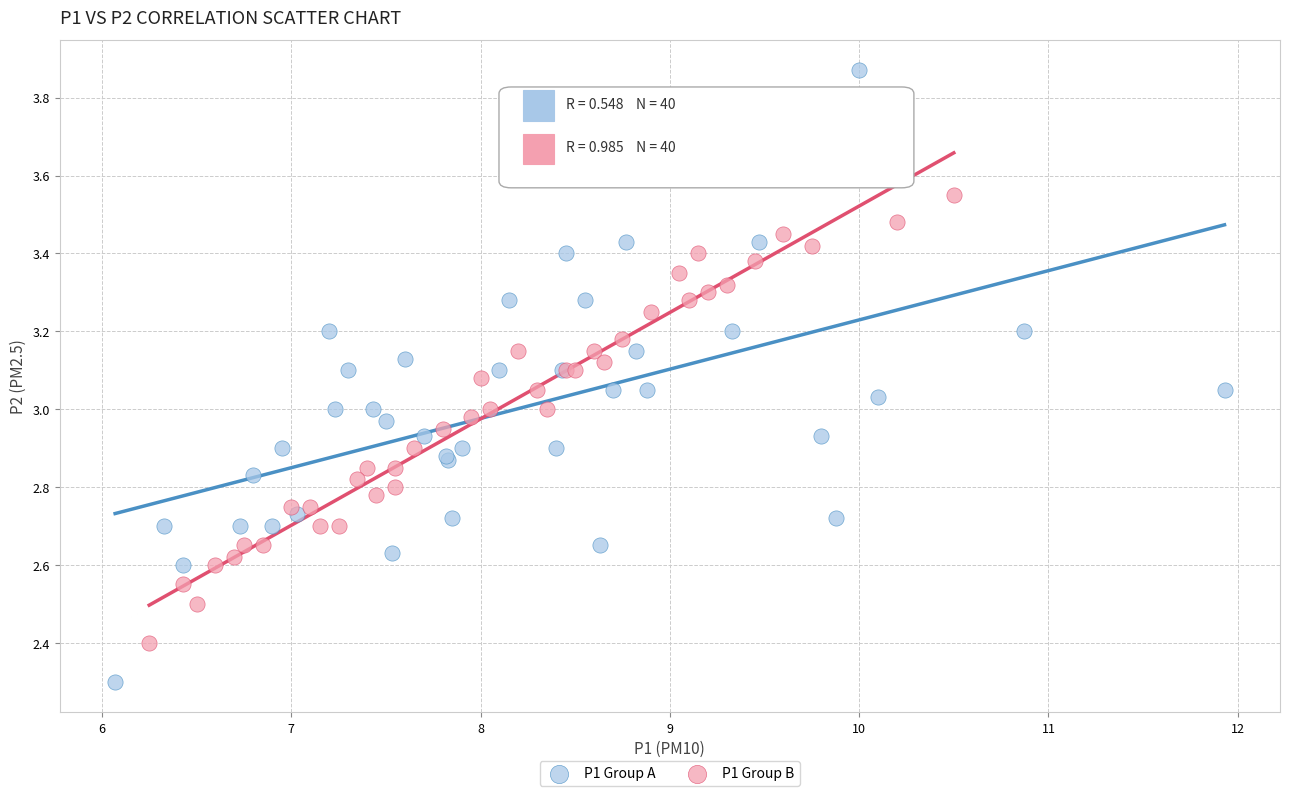

What are all the series names shown in the legend?

P1 Group A, P1 Group B